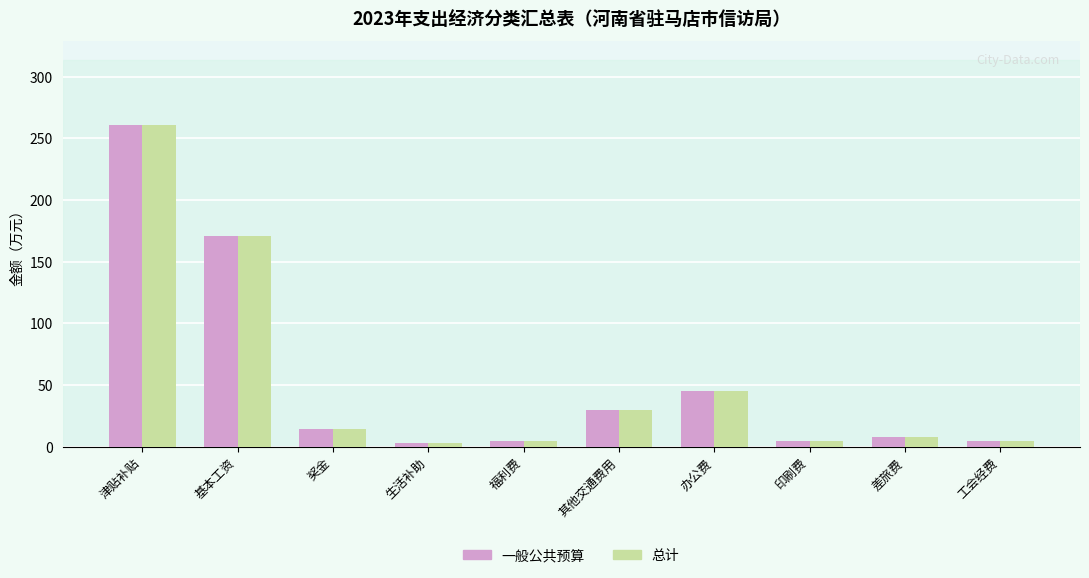

Is the value of 一般公共预算 at 基本工资 greater than the value of 总计 at 津贴补贴?

No